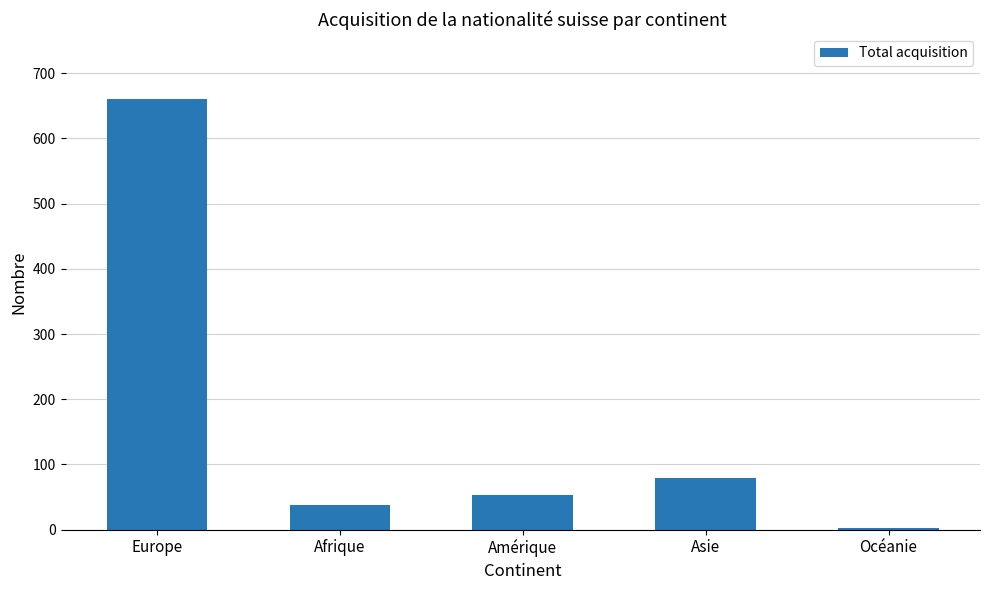

What is the average value?

167